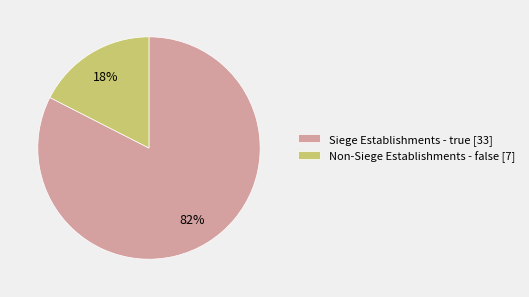

Is there any slice that represents more than half of the pie?

Yes